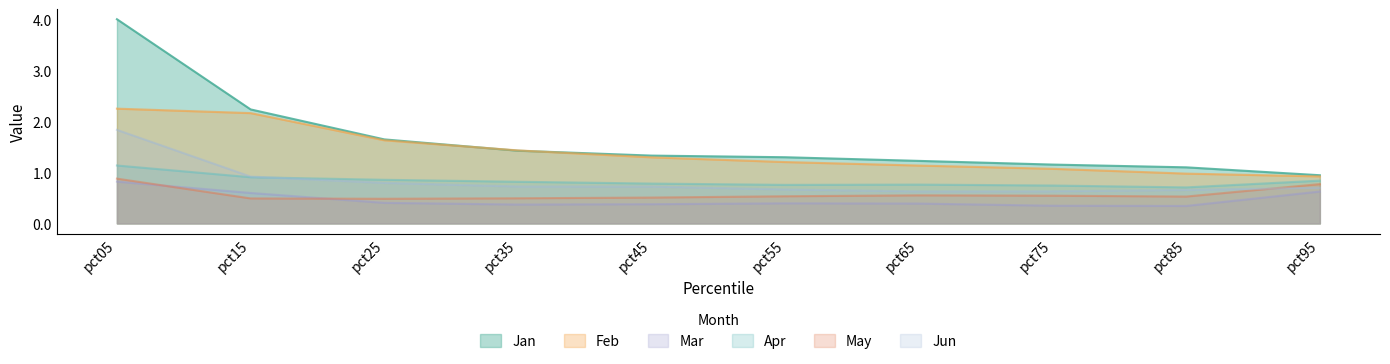

What is the sum of all May values?

5.8